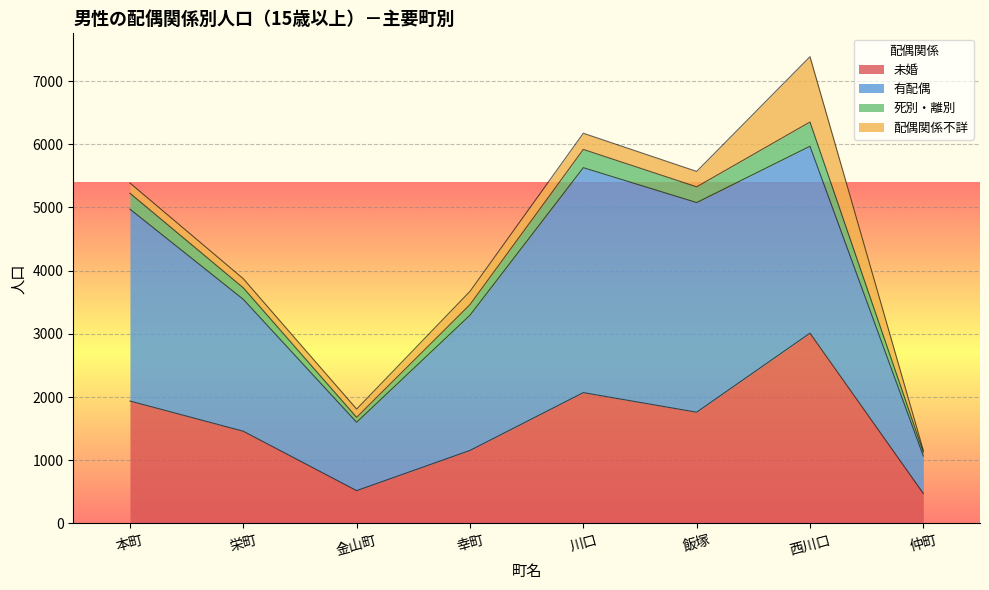

What is the total value across all series at 本町?

5387